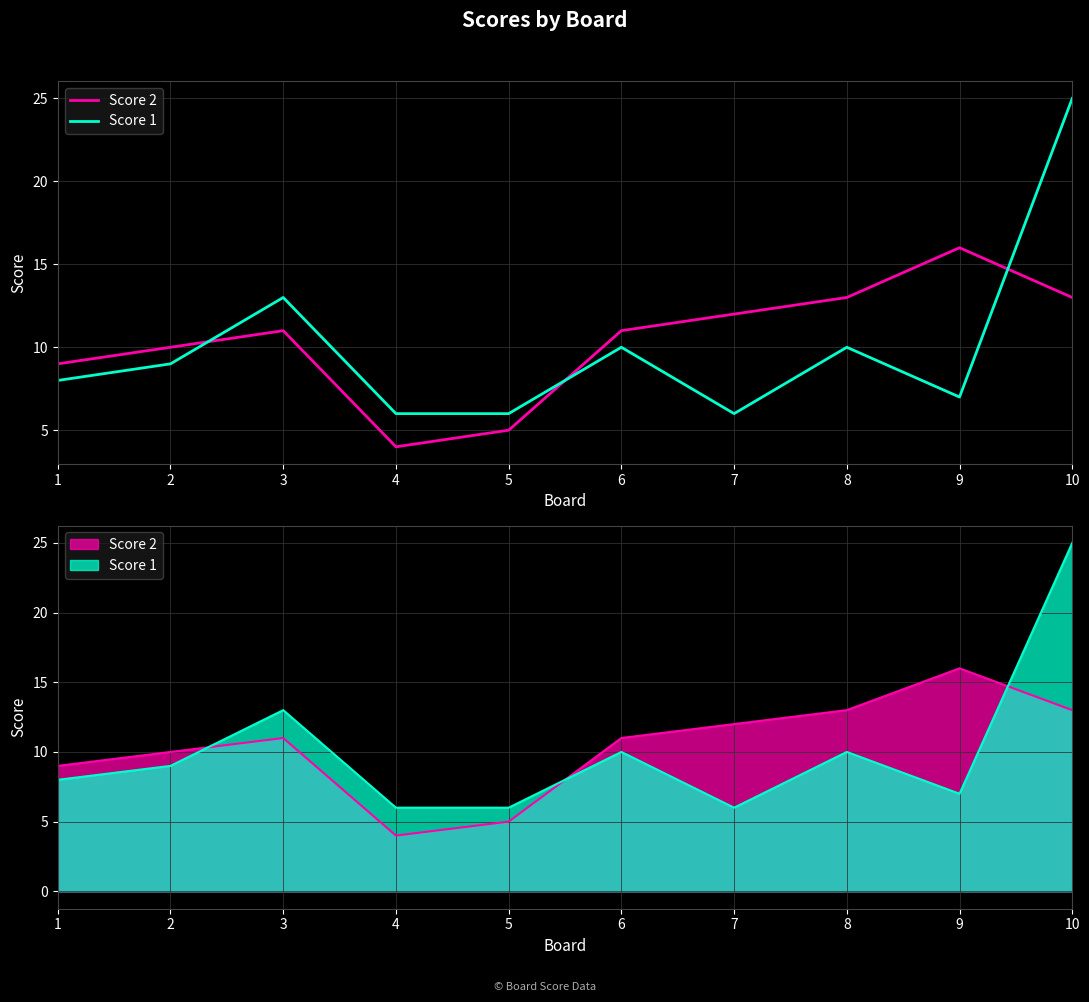

What are all the series names shown in the legend?

Score 2, Score 1